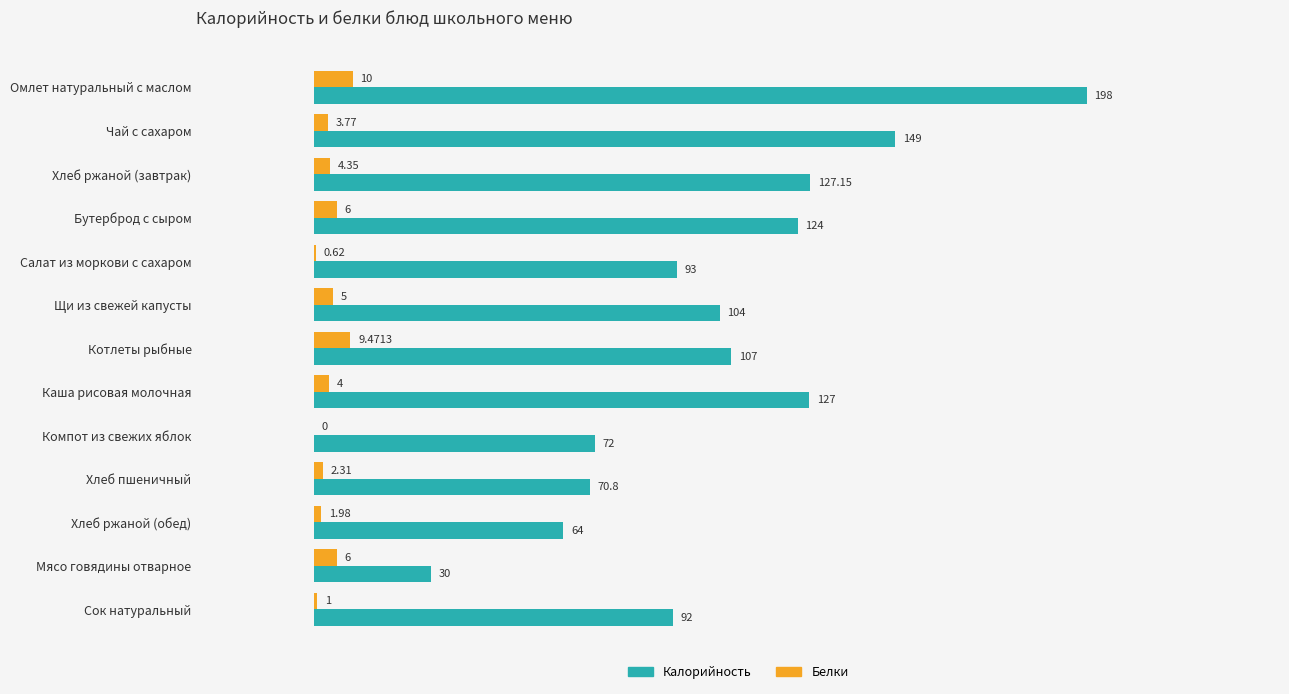

Is the value of Калорийность at Чай с сахаром greater than the value of Белки at Компот из свежих яблок?

Yes